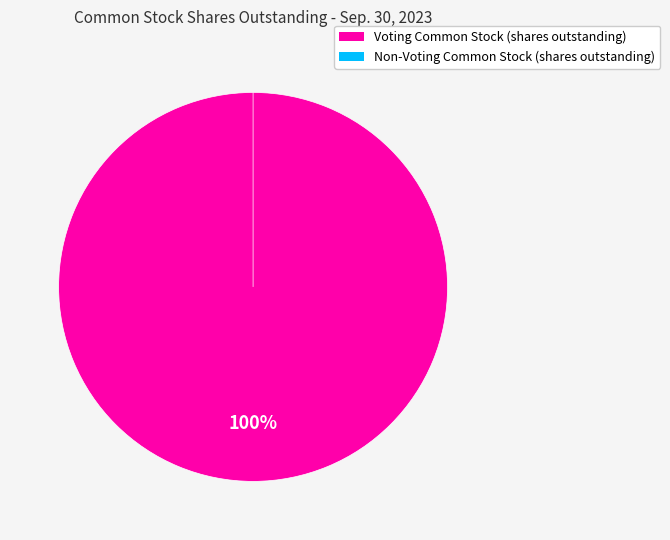

Rank the categories by value from highest to lowest.

Voting Common Stock (shares outstanding), Non-Voting Common Stock (shares outstanding)